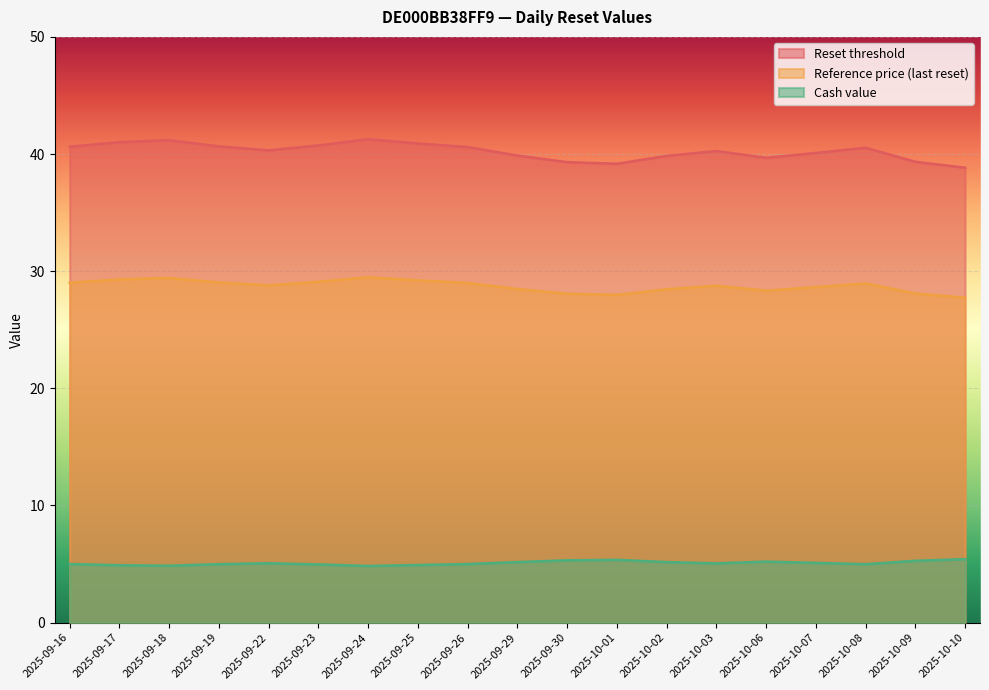

How many lines are shown in the chart?

3